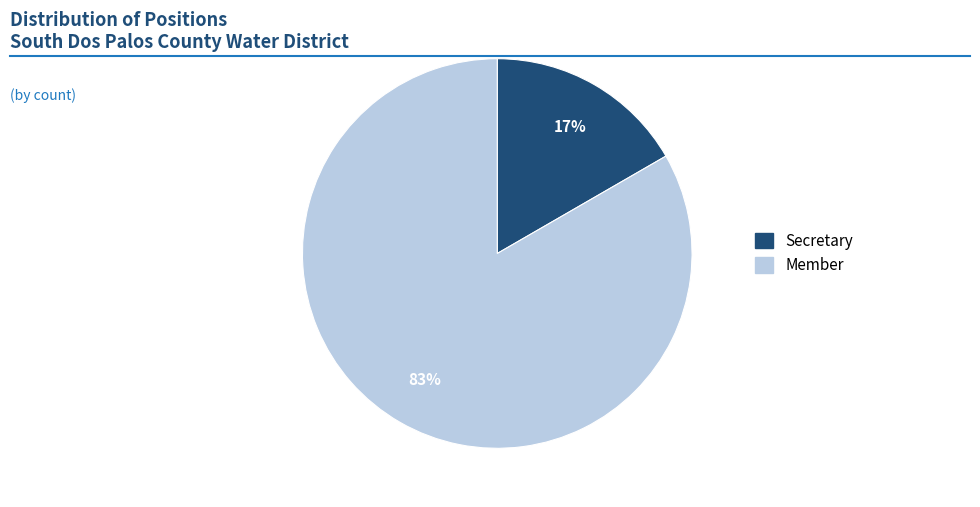

Is the sum of Member and Secretary greater than half?

Yes